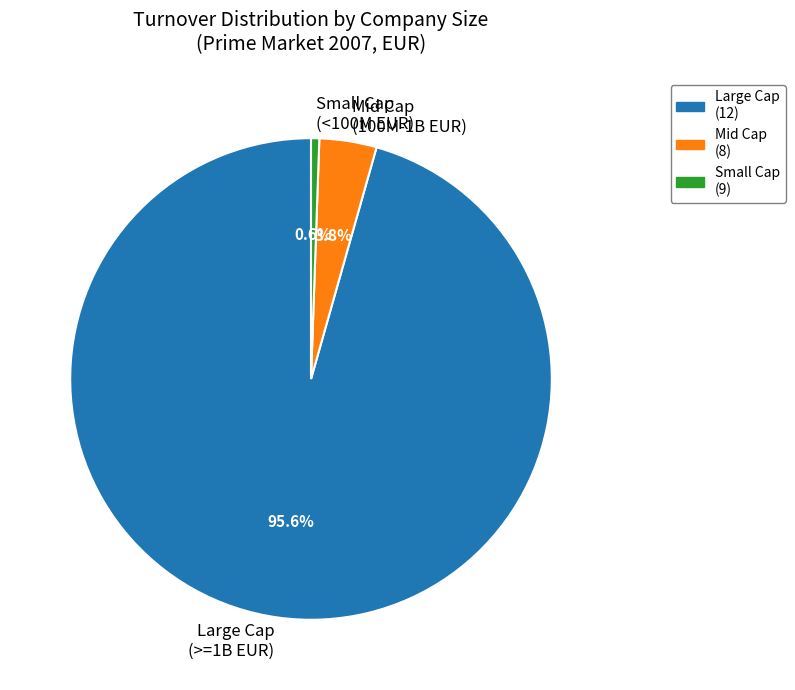

Rank the categories by value from highest to lowest.

Large Cap (>=1B EUR), Mid Cap (100M-1B EUR), Small Cap (<100M EUR)